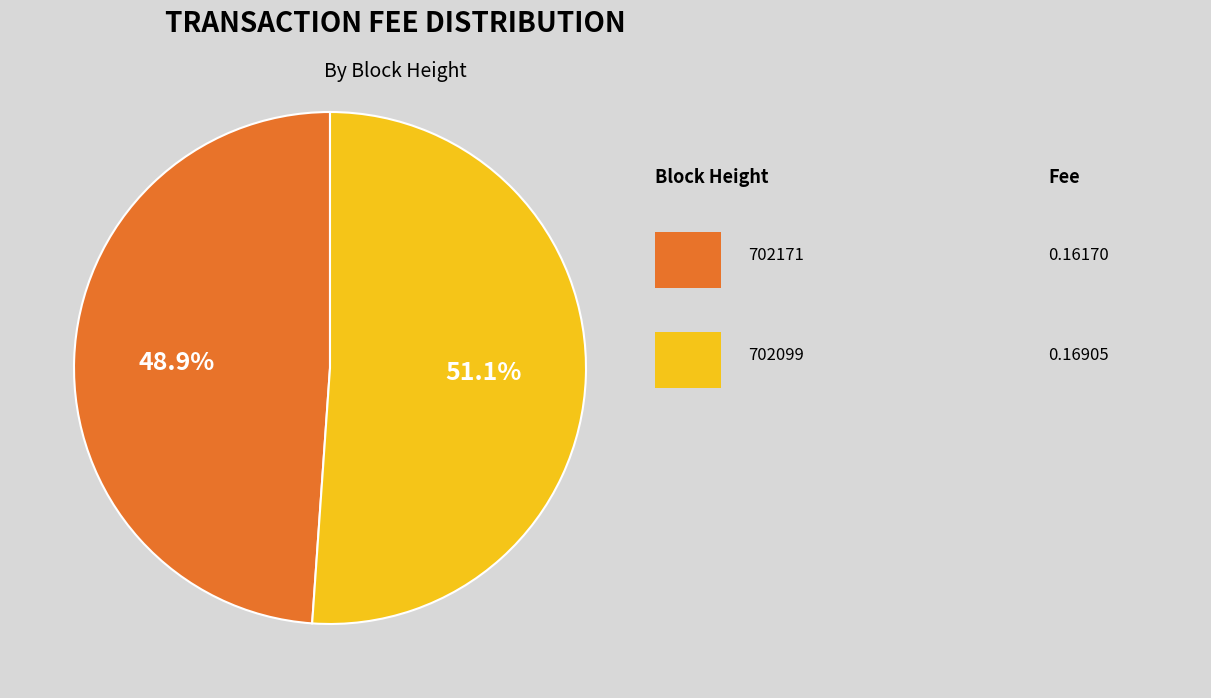

To the nearest percent, what is the difference between the largest and smallest slice percentages?

2%